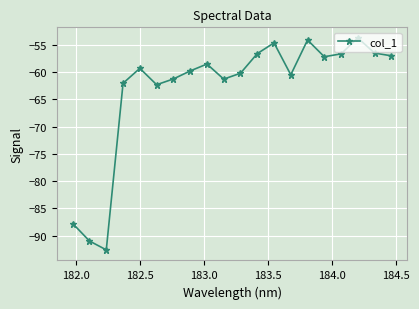

How many points are higher than both their immediate neighbors (excluding endpoints)?

5